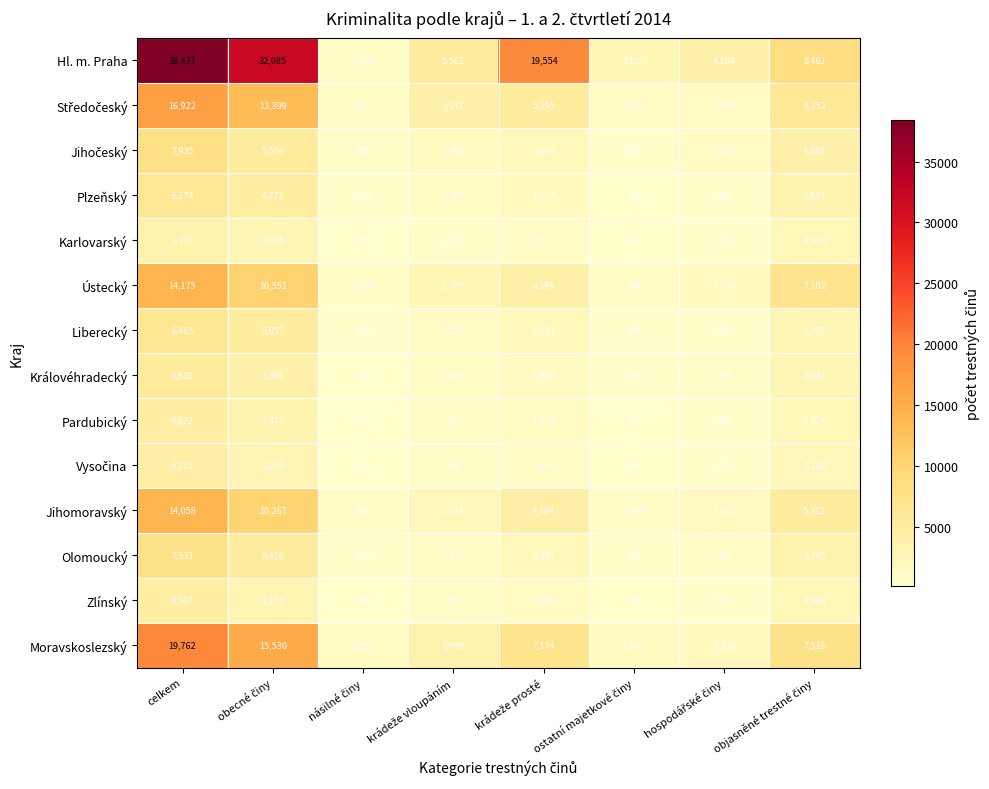

Is it true that Královéhradecký equals 8112 at celkem?

False